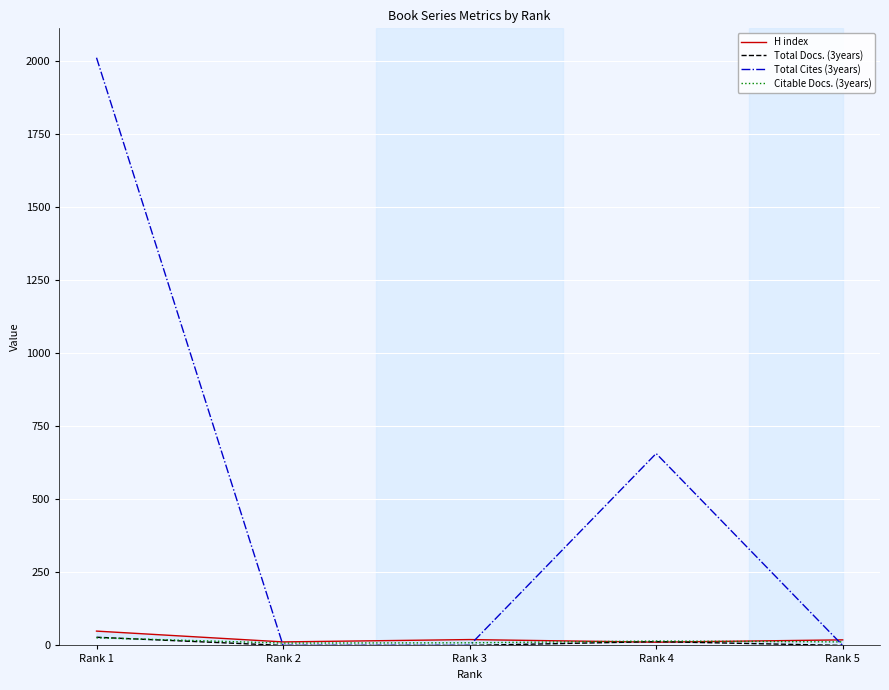

What is the highest value of the Citable Docs. (3years) series?

26